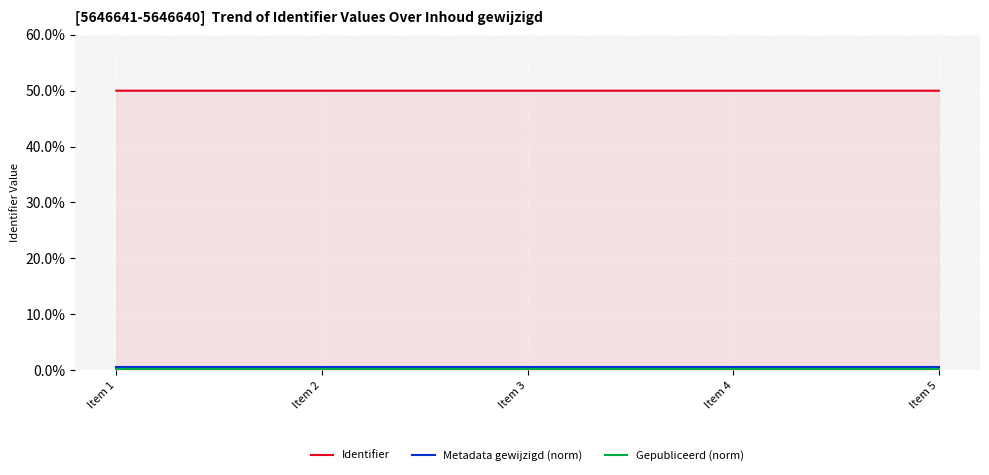

The value of Identifier at Item 2 is 50.0. True or false?

True